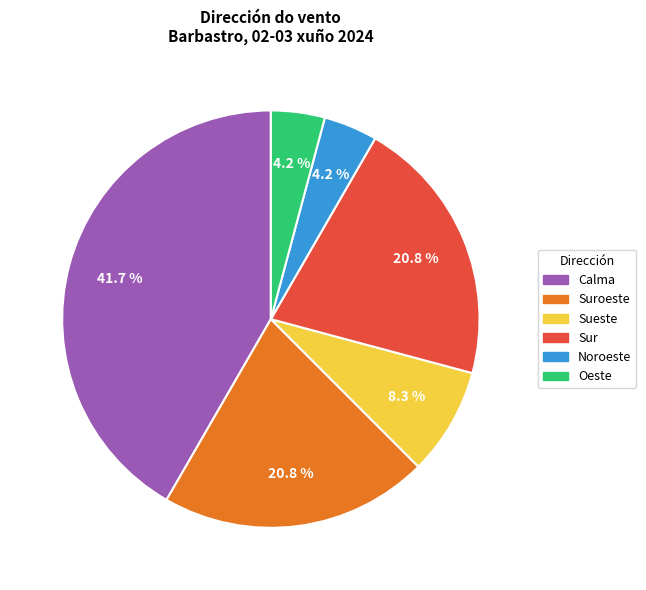

To the nearest percent, what is the difference between the largest and smallest slice percentages?

38%